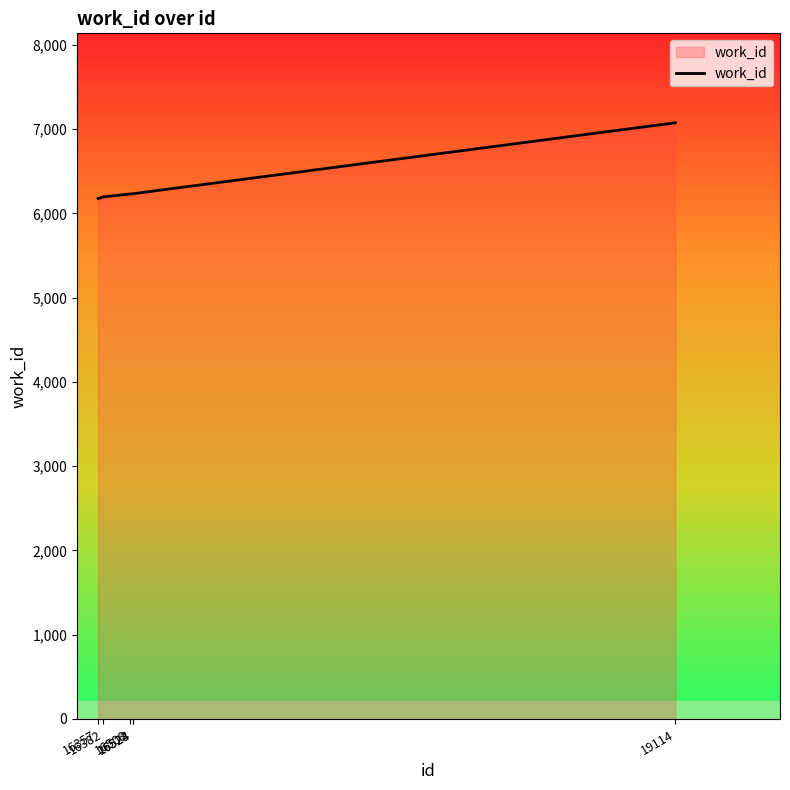

What is the greatest value displayed?

7076